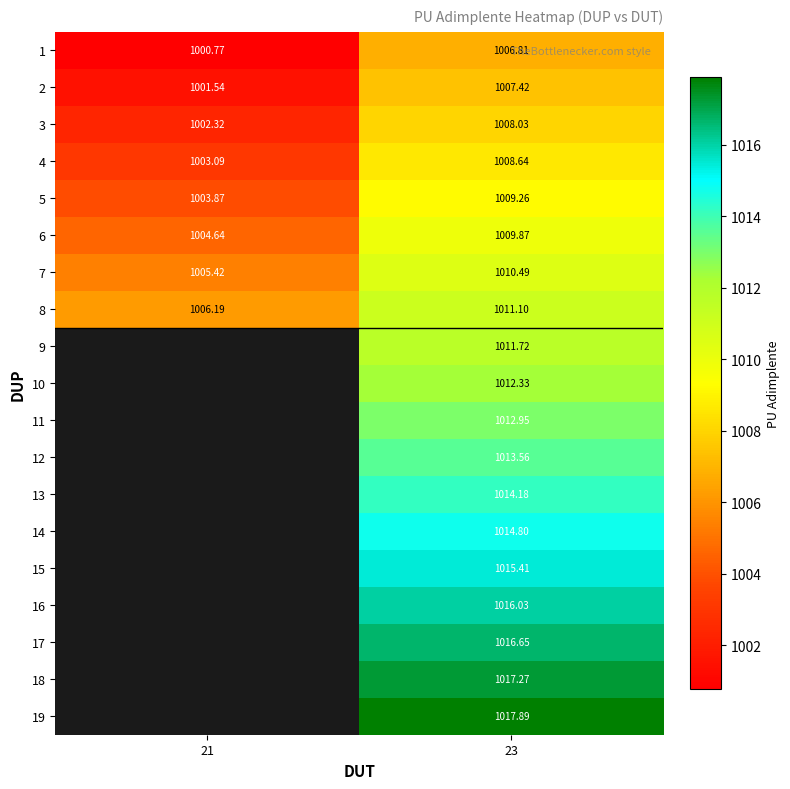

How many data points in 5 are above 1009?

1